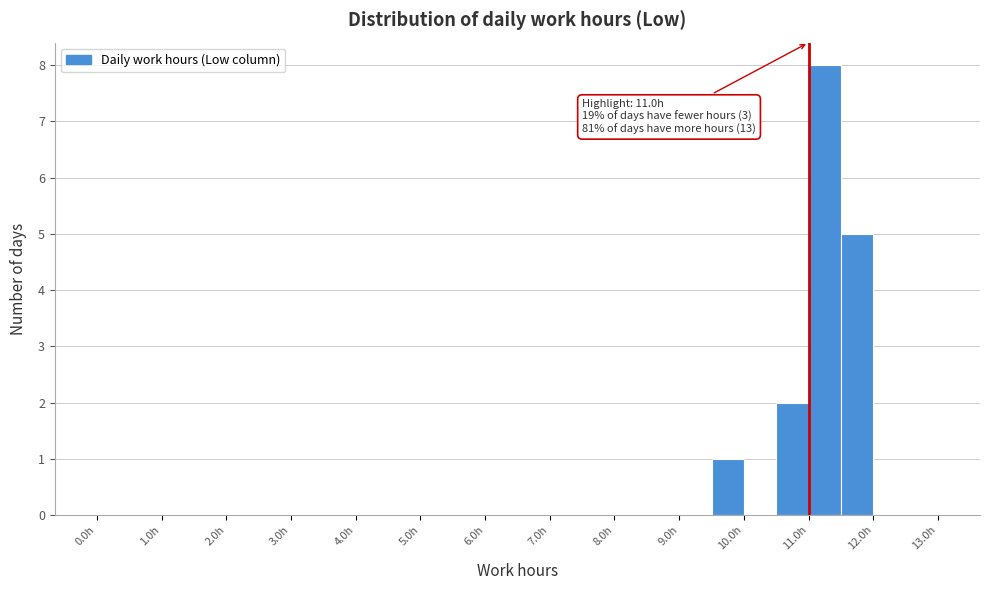

Over which range of the x-axis is the bar tallest?

11.0 to 11.5